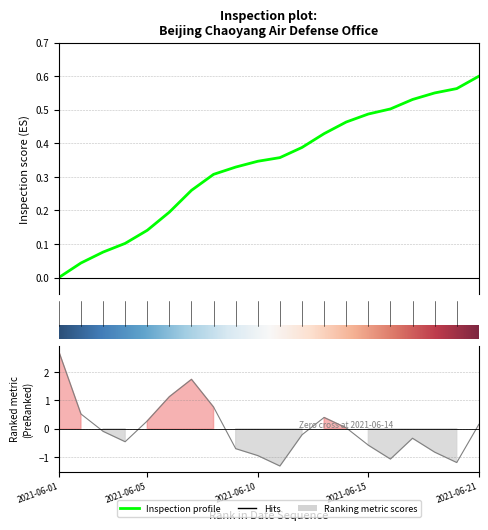

What is the value of the 2nd point from the left?

0.5